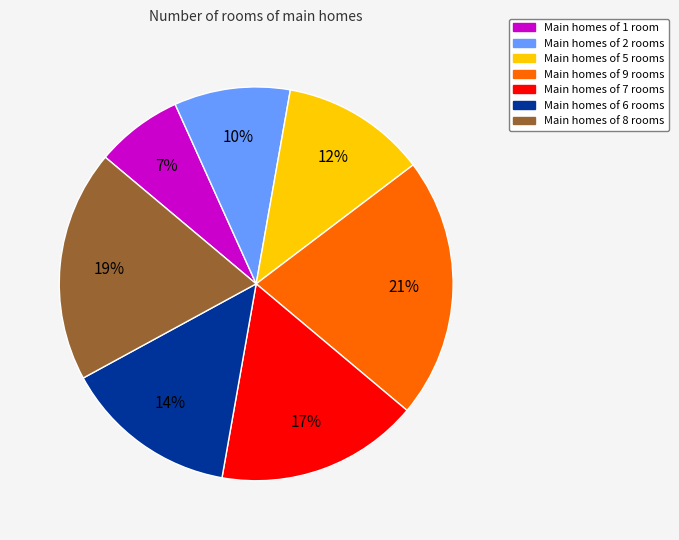

Combined, do Main homes of 9 rooms and Main homes of 8 rooms account for over 50%?

No